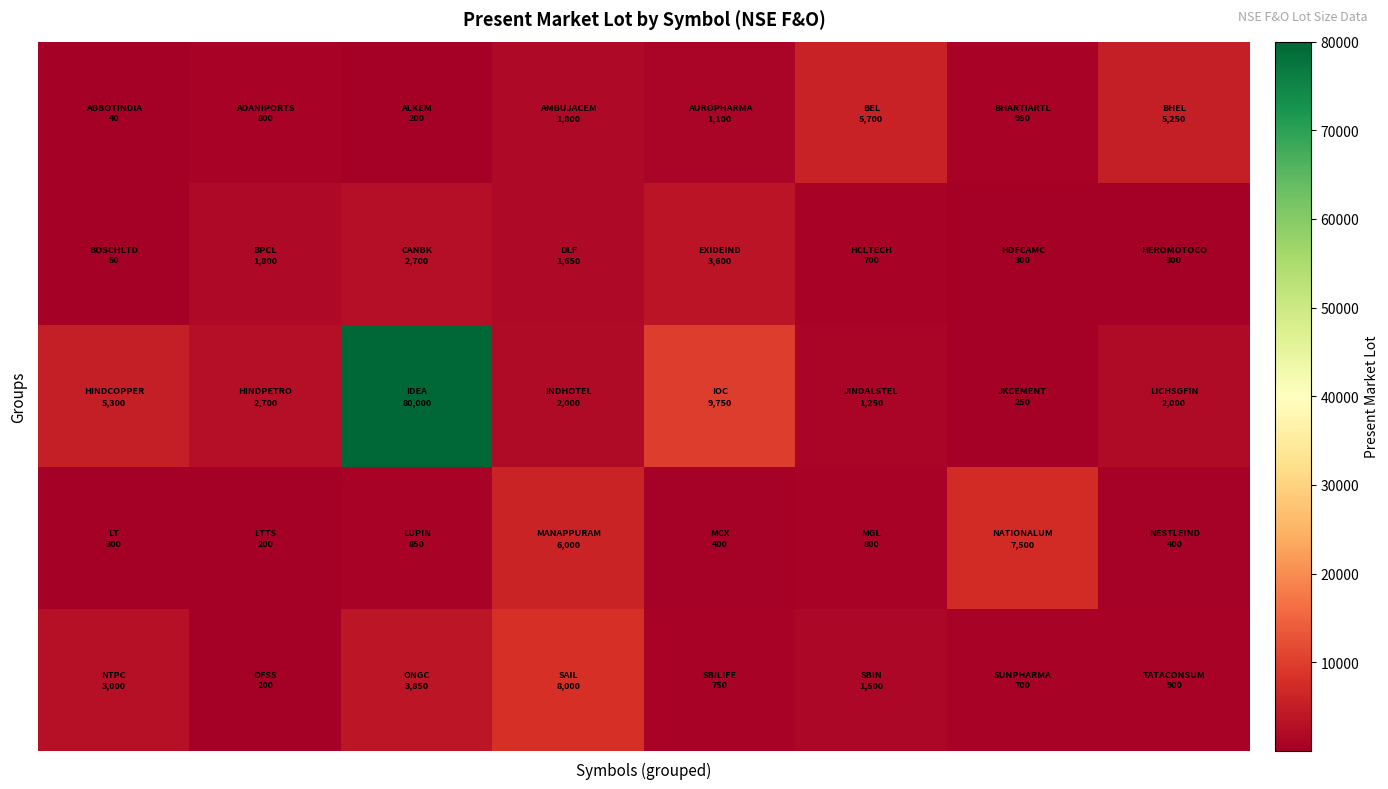

What is the maximum value shown in the chart?

80000